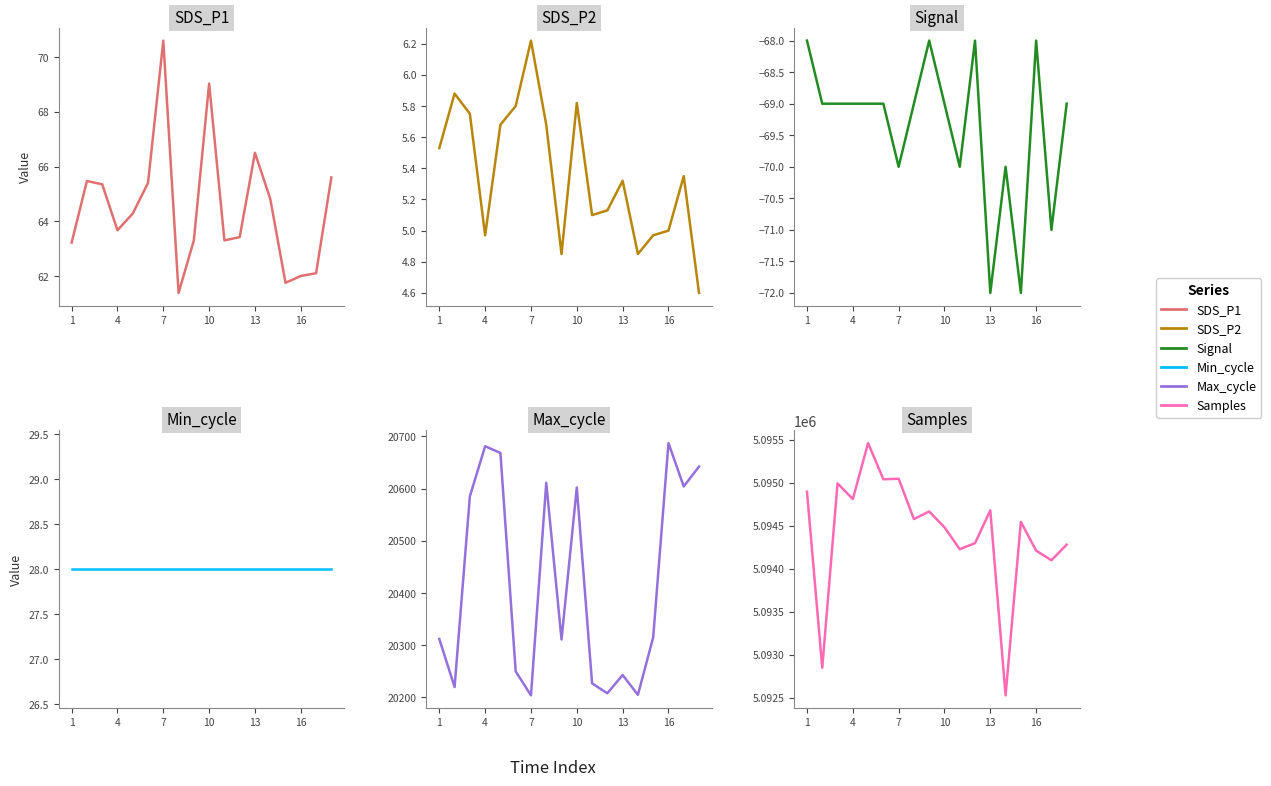

What is the minimum value shown in the chart?

-72.0